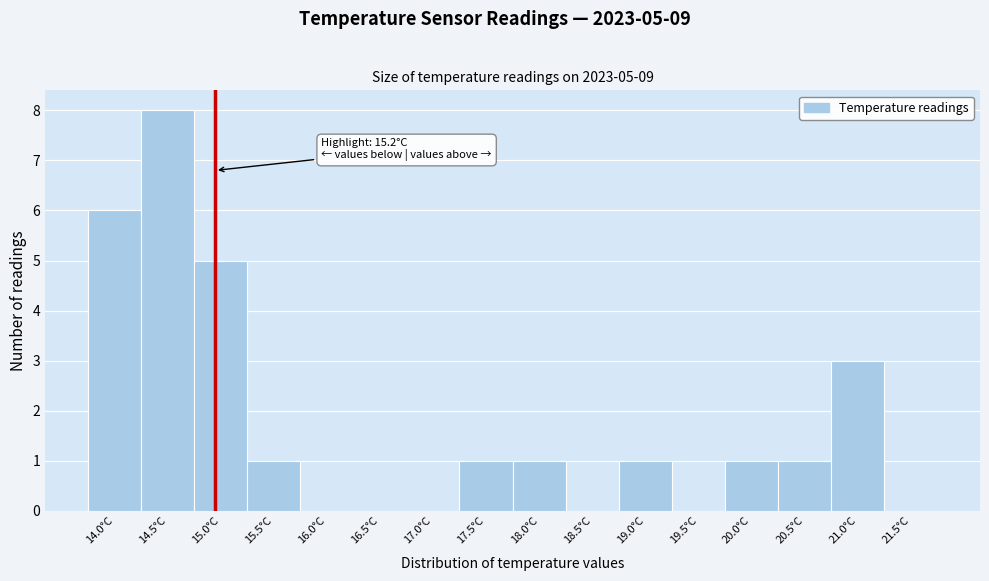

Reading right to left, transcribe all the data shown in this chart.

21.5°C=0	21.0°C=3	20.5°C=1	20.0°C=1	19.5°C=0	19.0°C=1	18.5°C=0	18.0°C=1	17.5°C=1	17.0°C=0	16.5°C=0	16.0°C=0	15.5°C=1	15.0°C=5	14.5°C=8	14.0°C=6